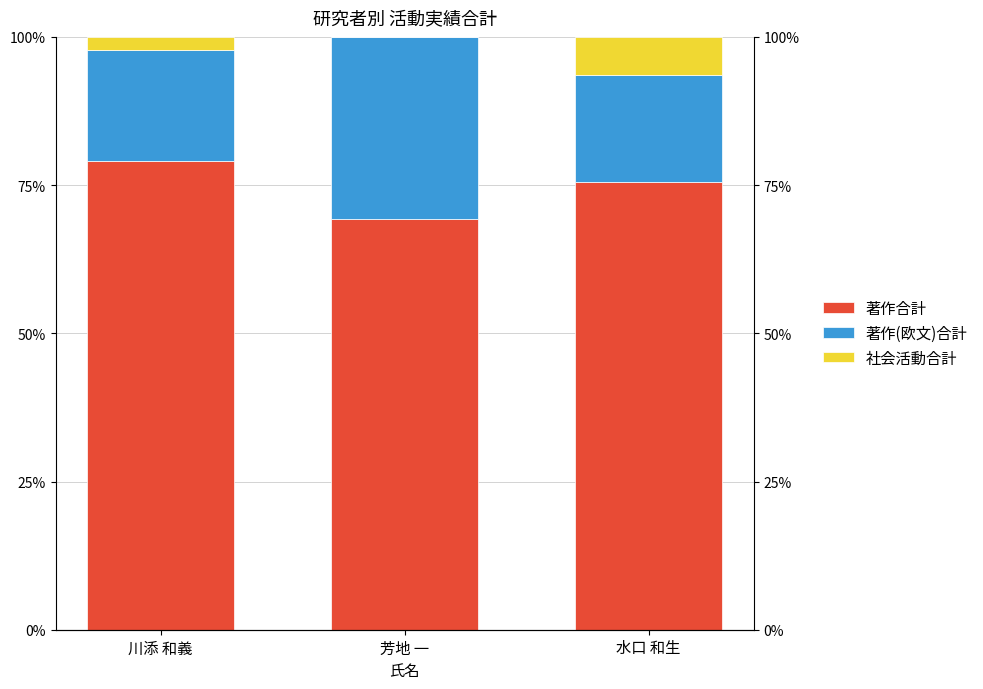

How many bars are there in each group?

3